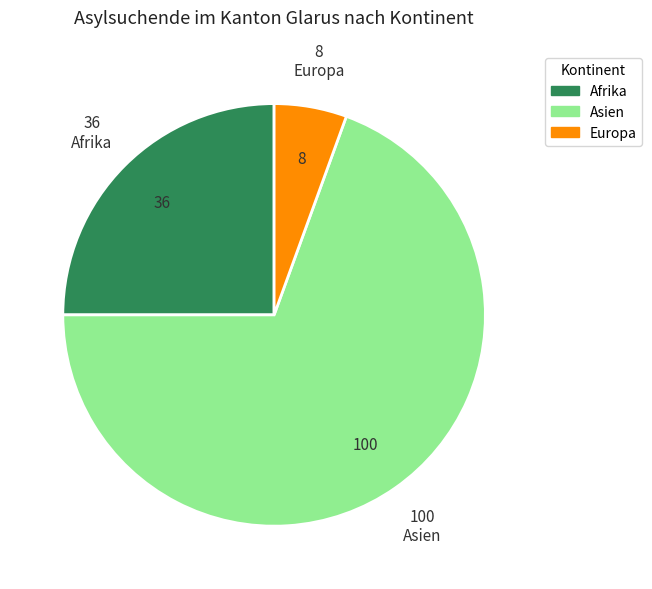

Does any single category account for the majority?

Yes